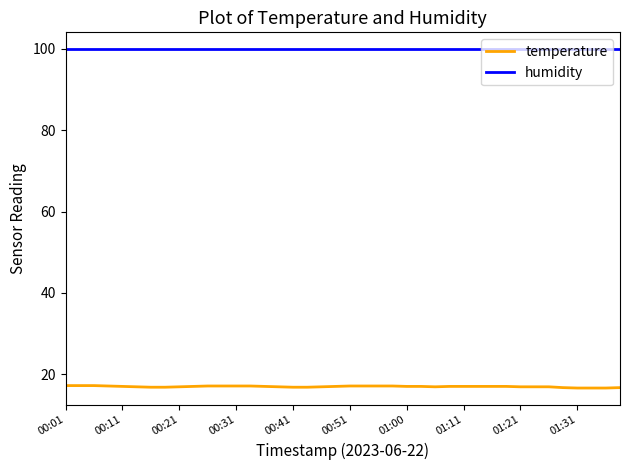

Which series has the largest range (max minus min)?

temperature